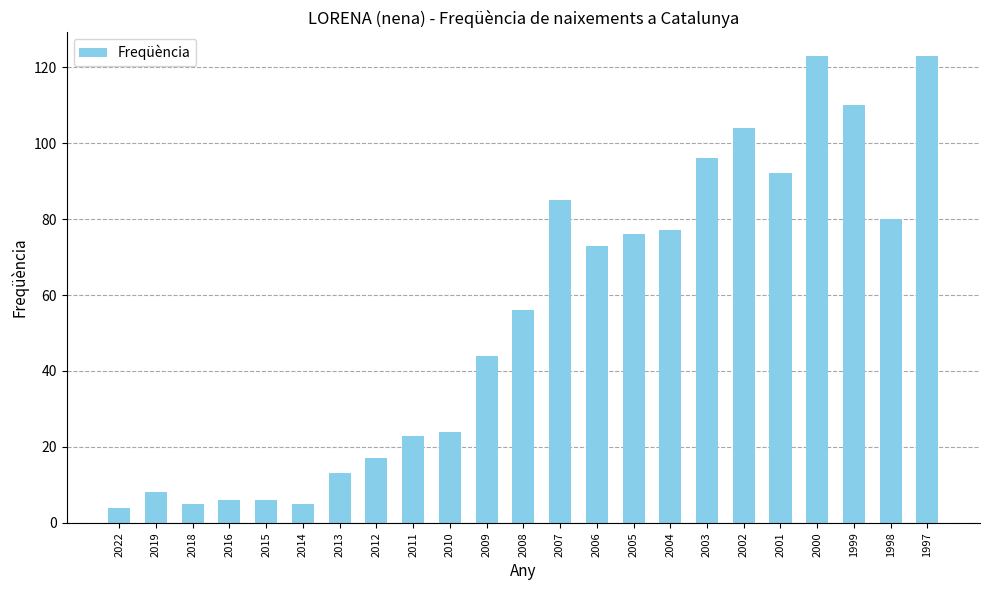

Does the chart contain stacked bars?

No